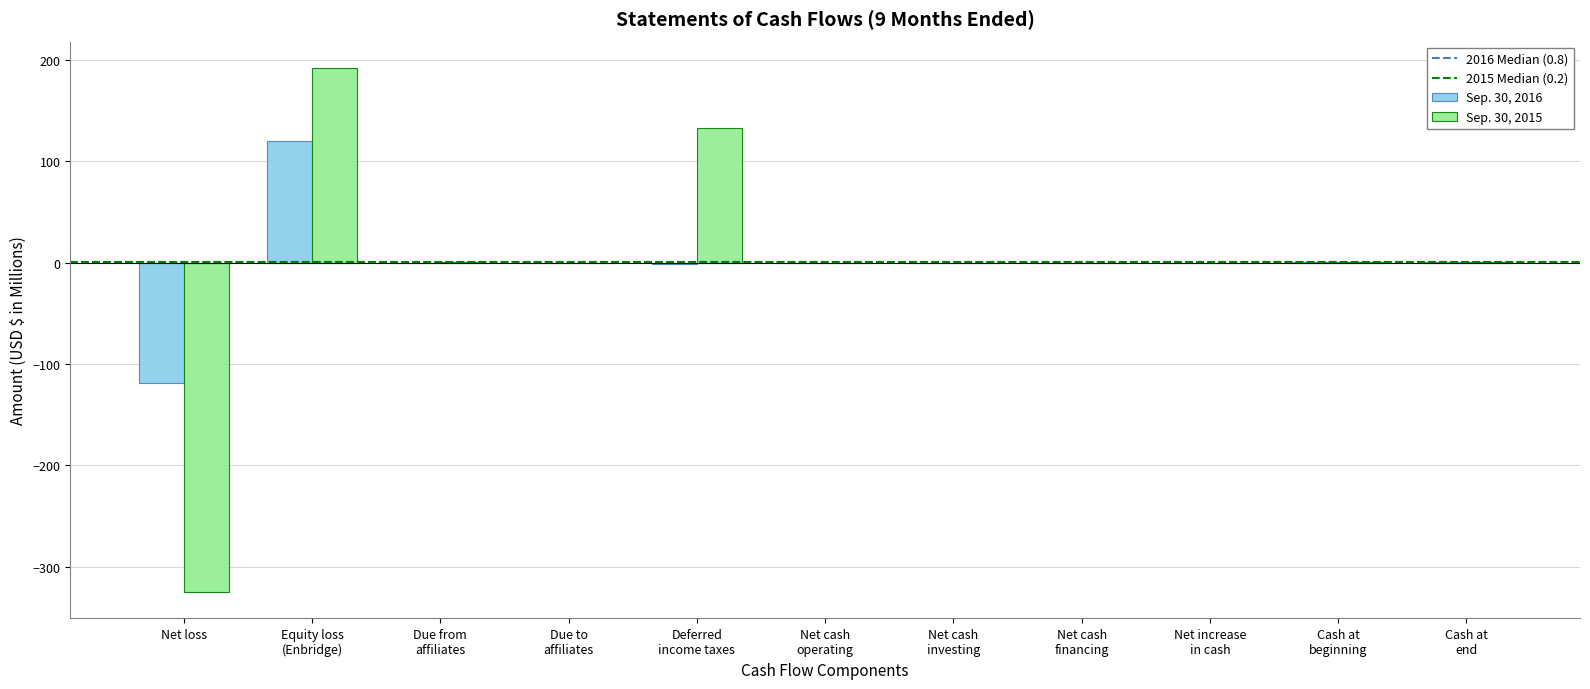

How many series are shown in this chart?

2